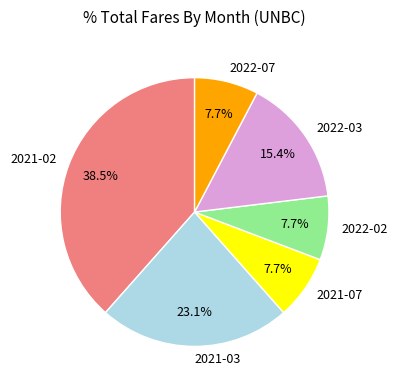

Which slice is the largest?

2021-02